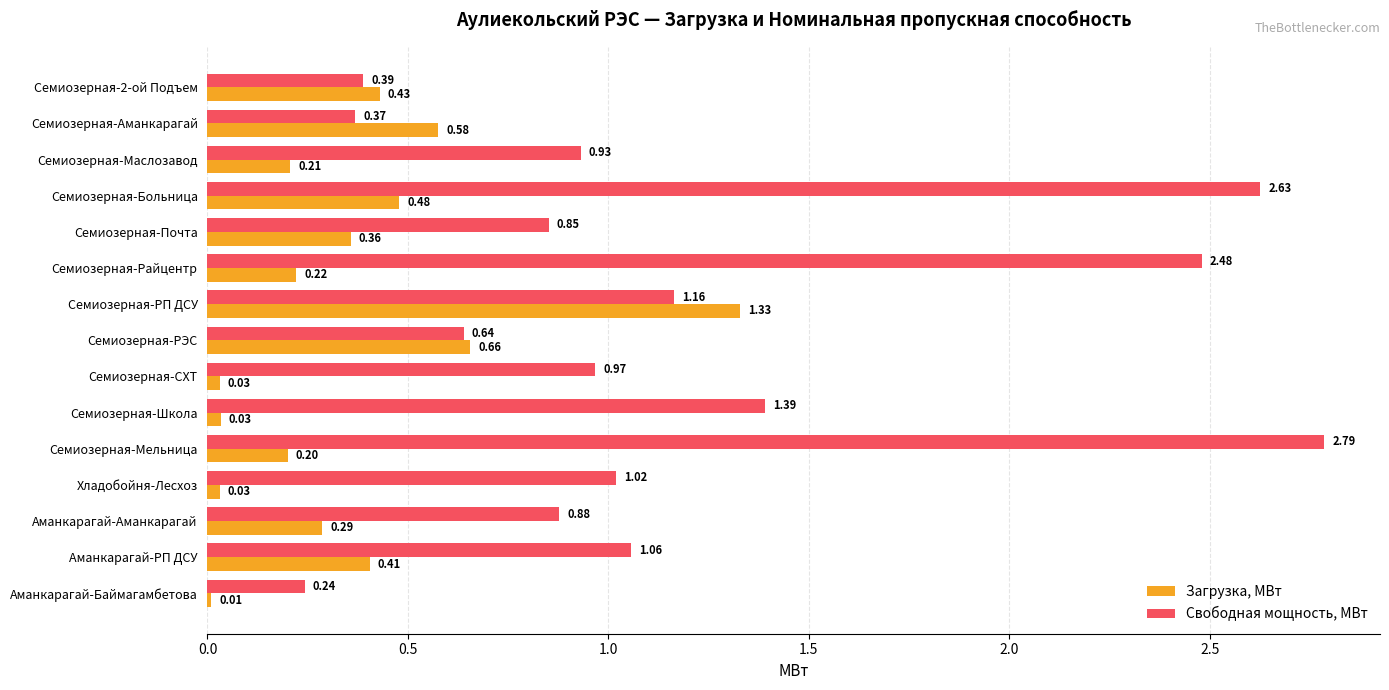

What is the difference between the maximum and second lowest values in the Свободная мощность, МВт series?

2.4